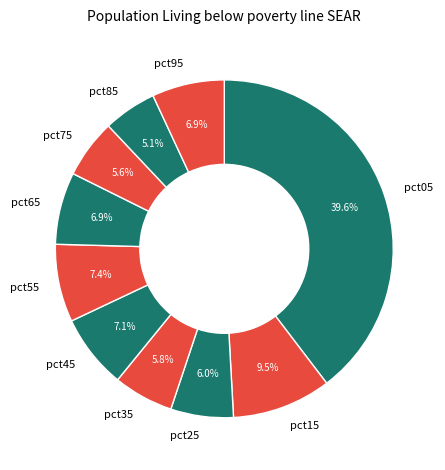

Between pct55 and pct85, which is larger?

pct55